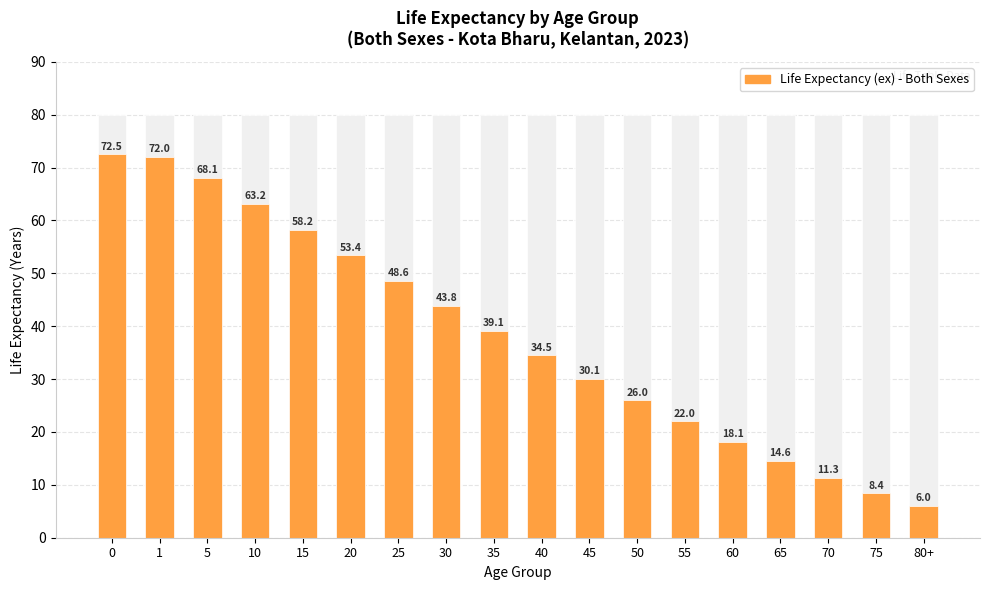

True or false: the data shows 15.0 at 40.

False